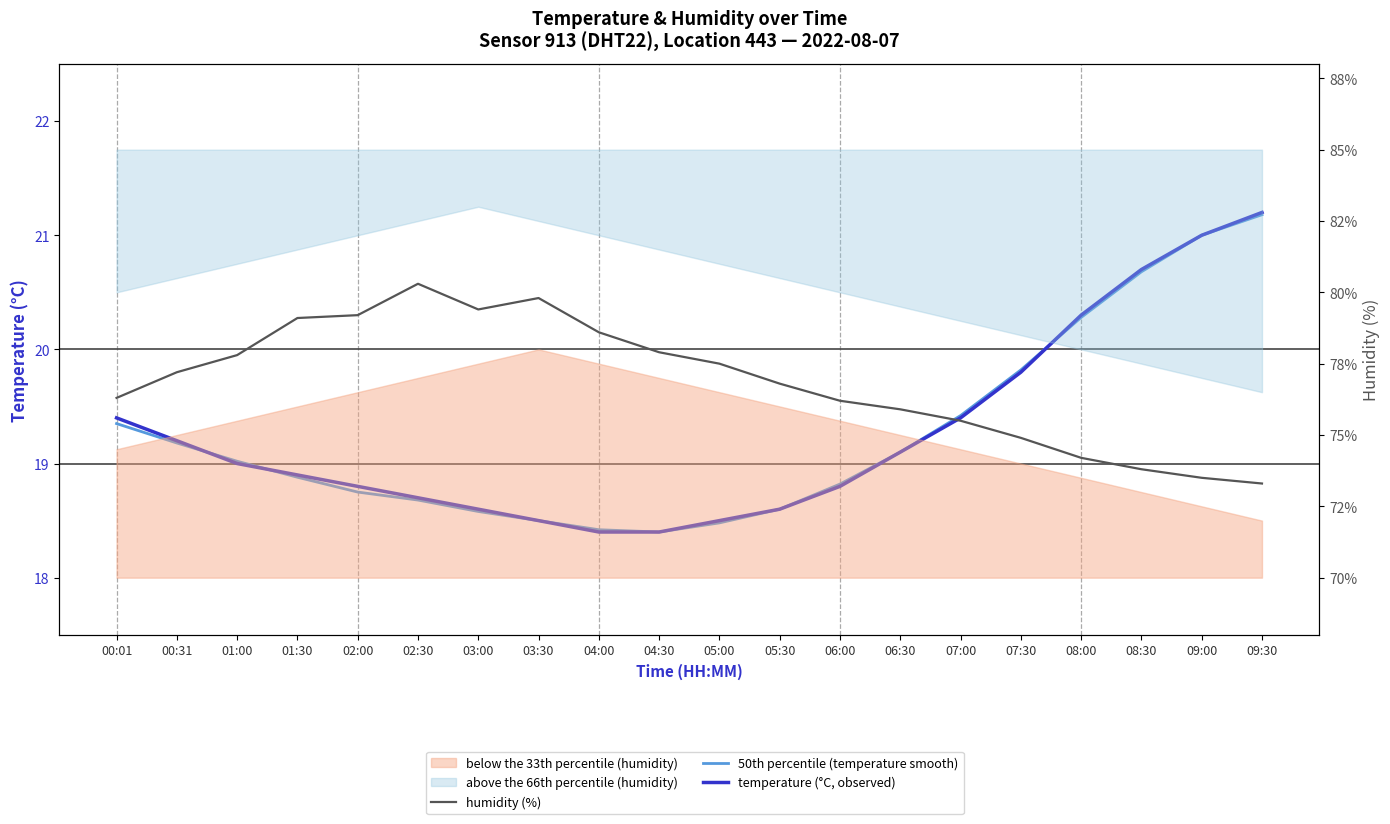

At which category is the sum across all series the highest?

02:30